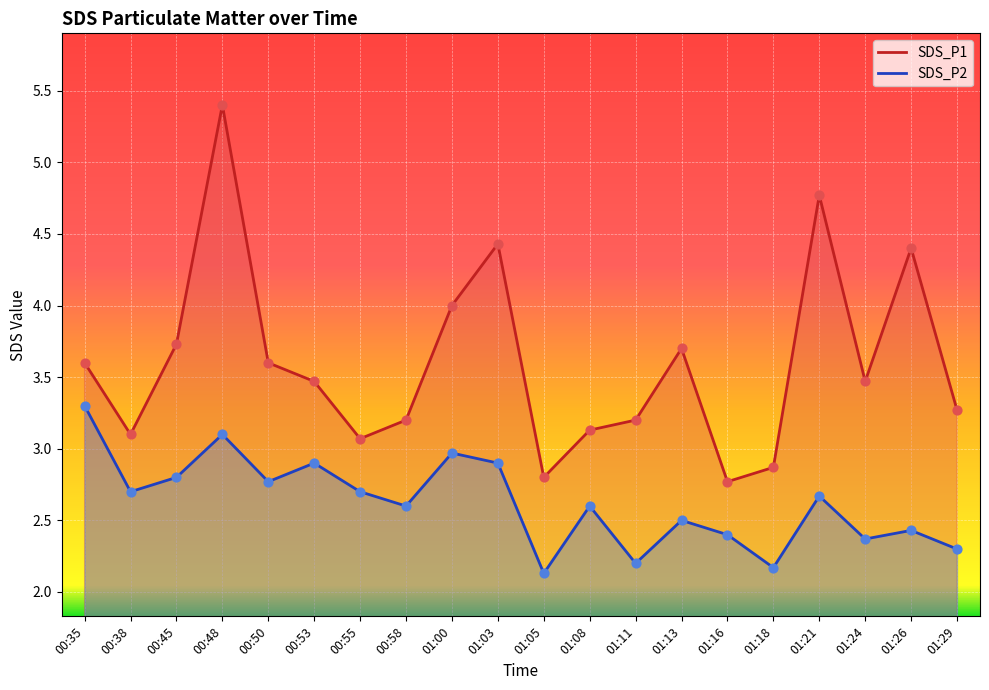

Which series has the largest Y range (max minus min)?

SDS_P1